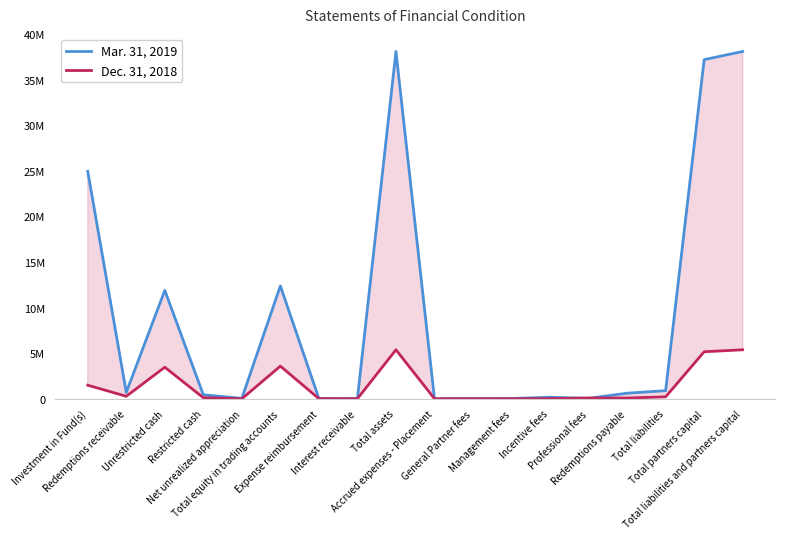

Between which two adjacent categories do Dec. 31, 2018 and Mar. 31, 2019 first intersect?

Total assets and Accrued expenses - Placement